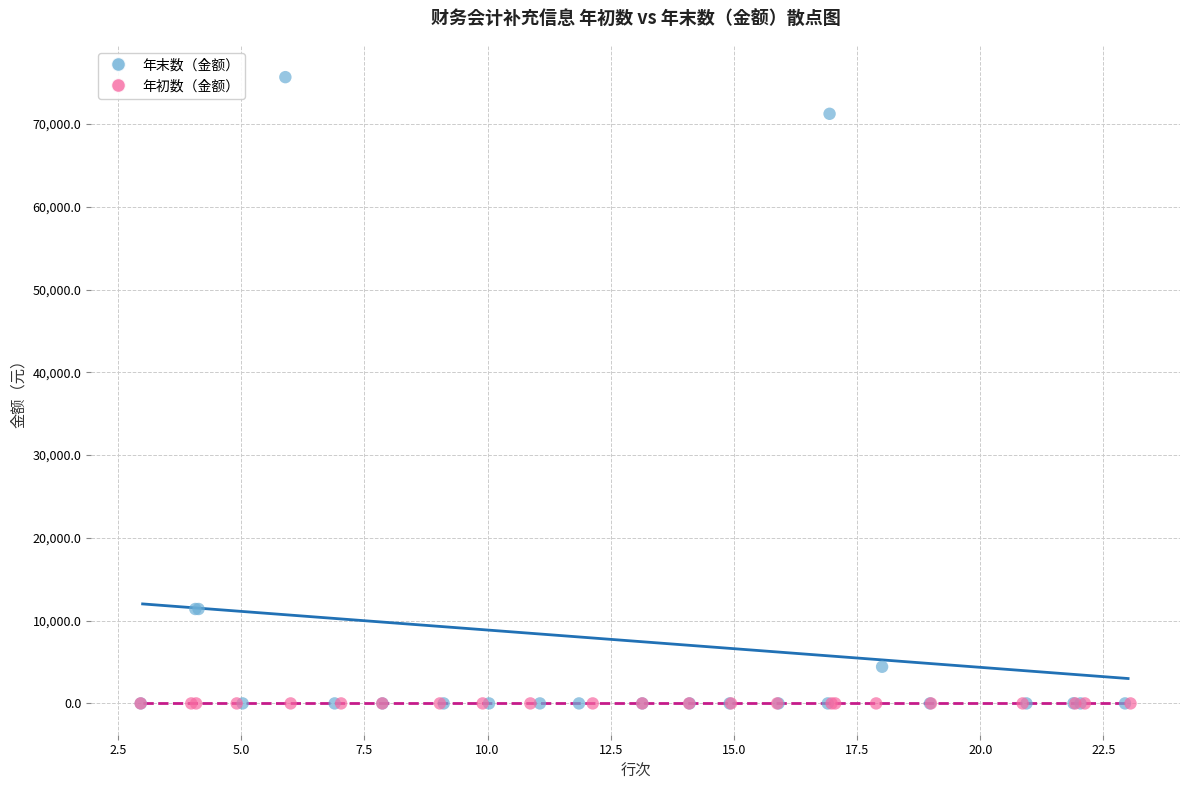

Which series contains the highest Y value?

年末数（金额）